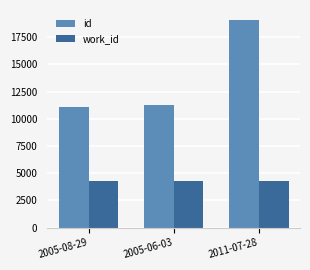

The value of work_id at 2011-07-28 is 2552. True or false?

False